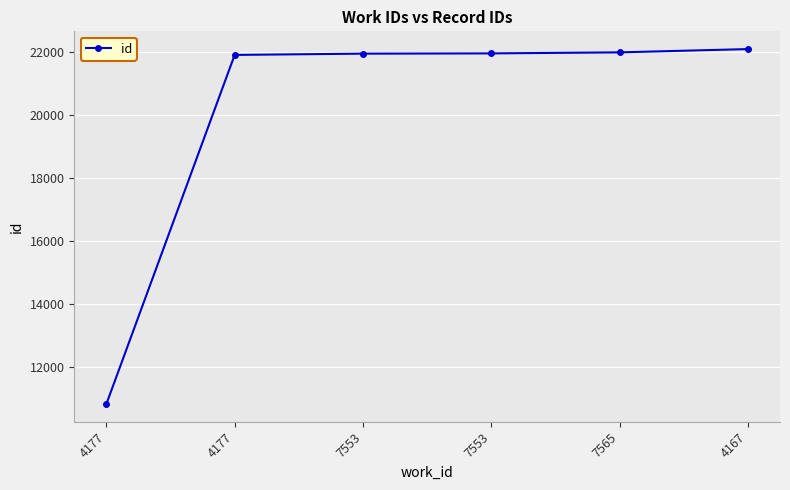

How many data points does each series have?

6